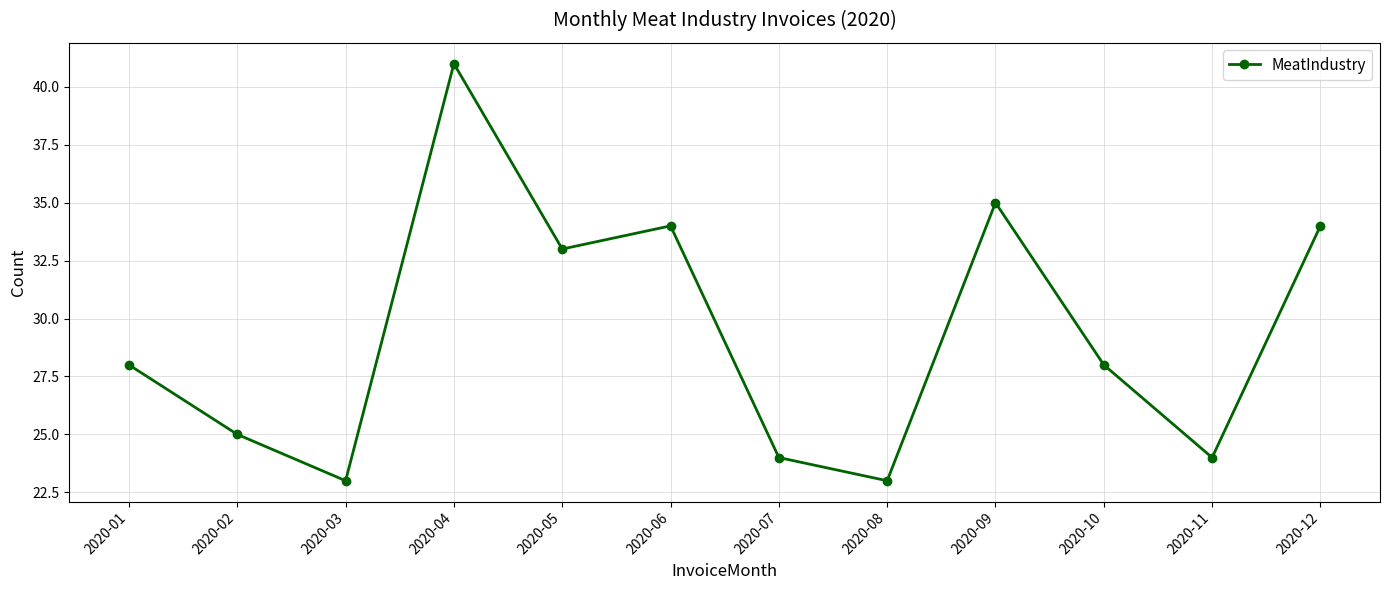

What is the ratio of the value at 2020-11 to the value at 2020-09?

0.7